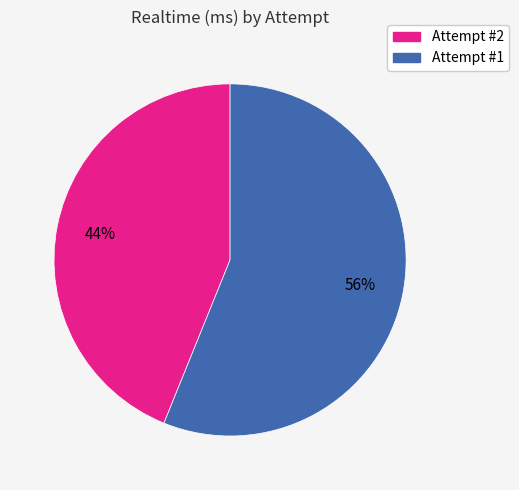

True or false: Attempt #1 accounts for 46% of the total.

False